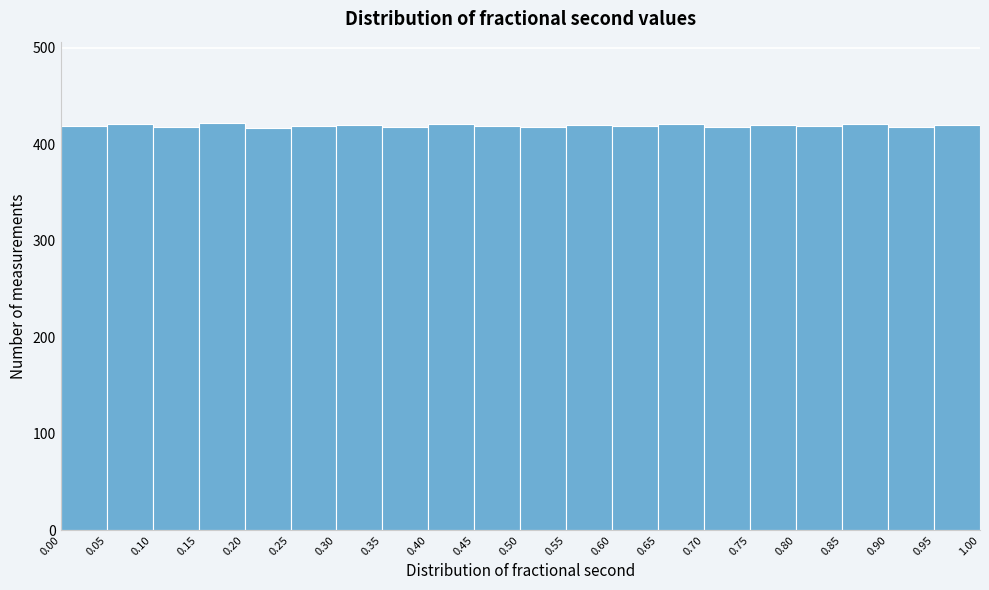

What is the height of the bar covering 0.90 to 0.95 on the x-axis? The values are not printed on the chart, so give them approximately, as read against the axis.

420